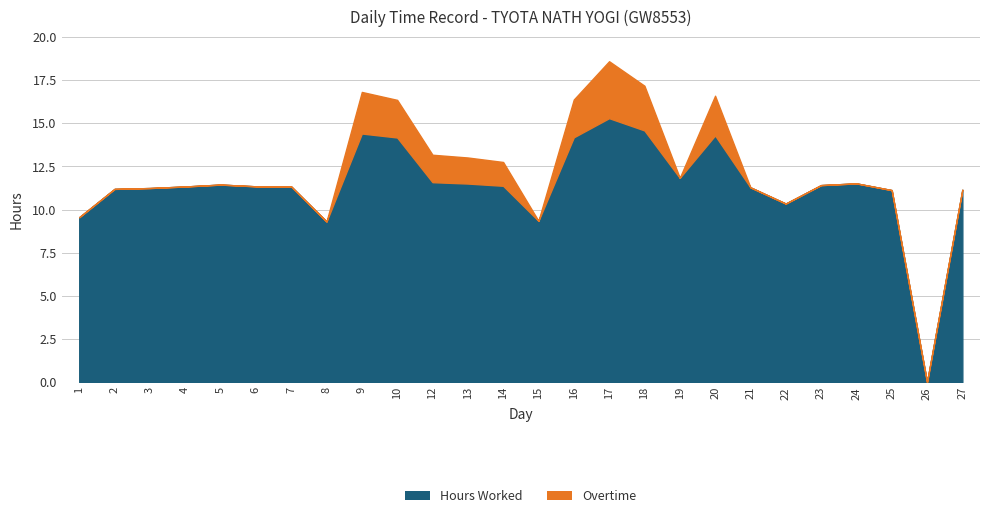

What is the greatest value displayed?

15.3